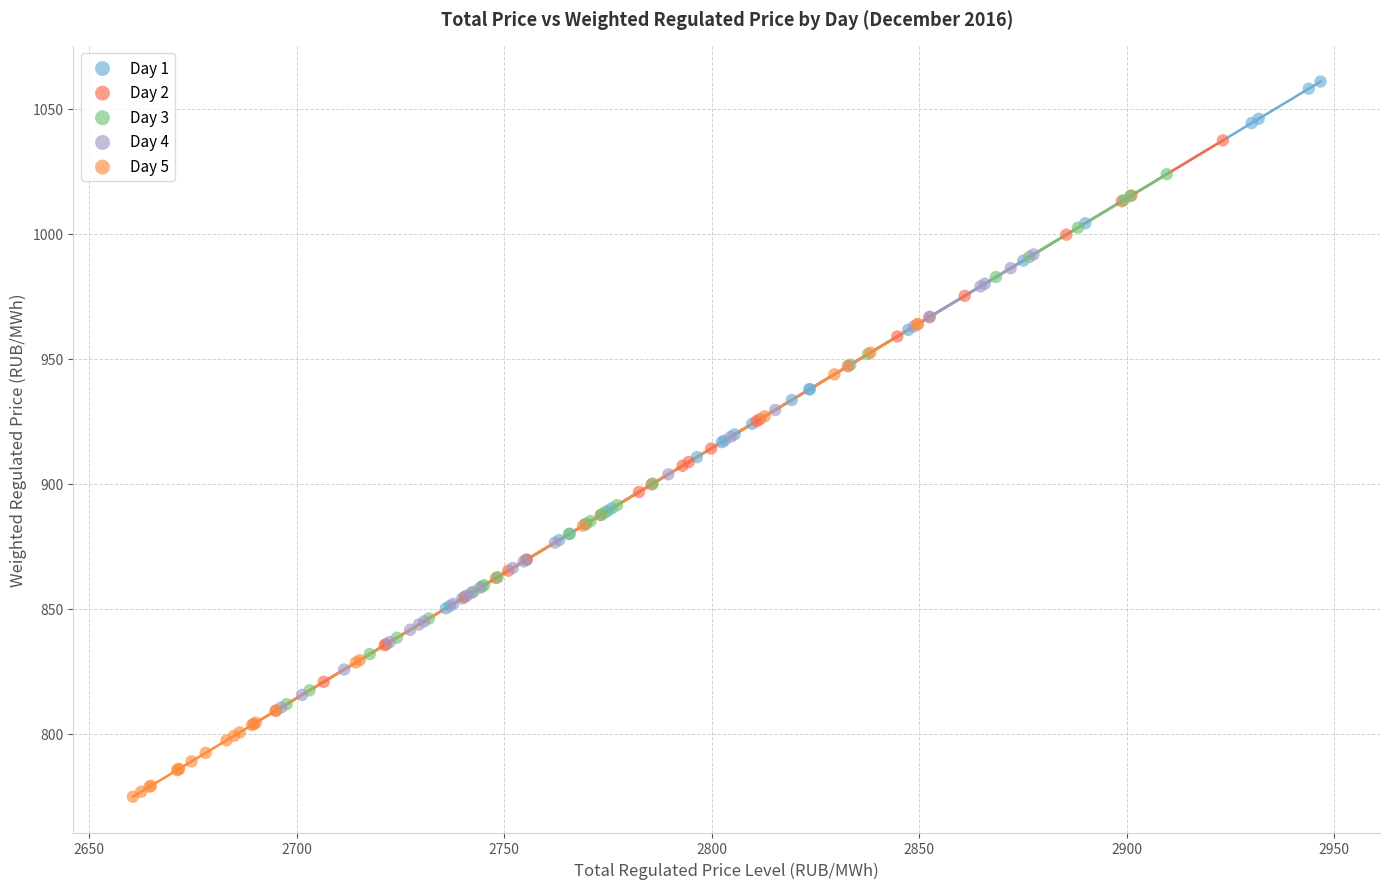

Which series reaches the minimum Y coordinate?

Day 5